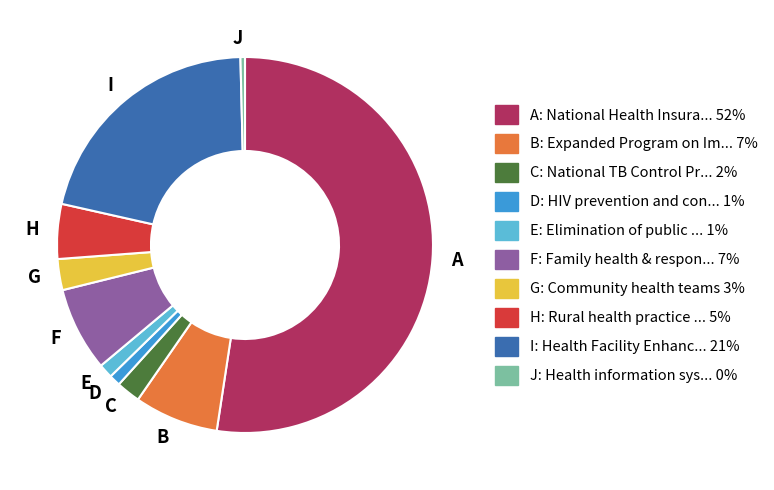

Approximately how many times larger is the value at A compared to H?

11.1